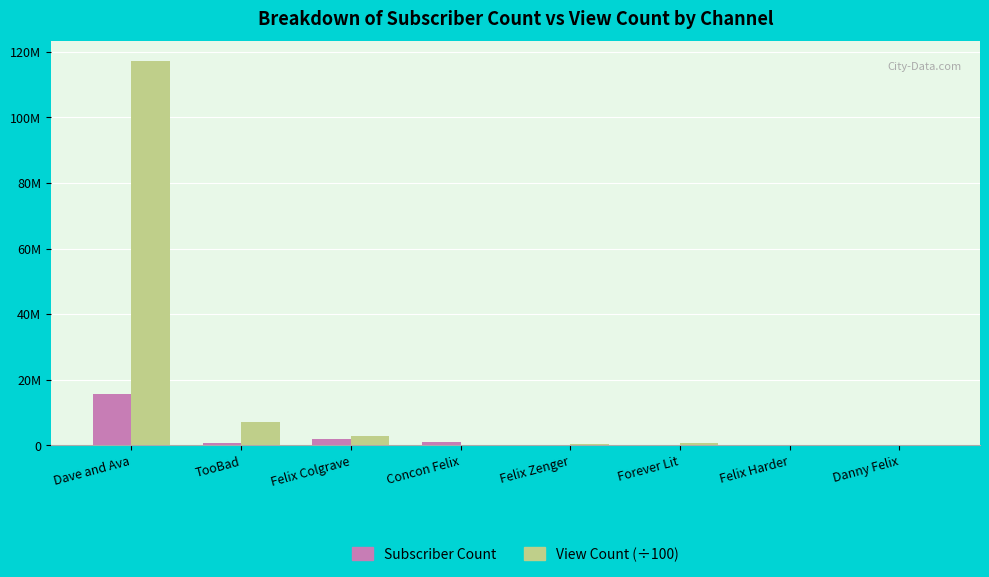

Which category has the lowest value across all series?

Forever Lit